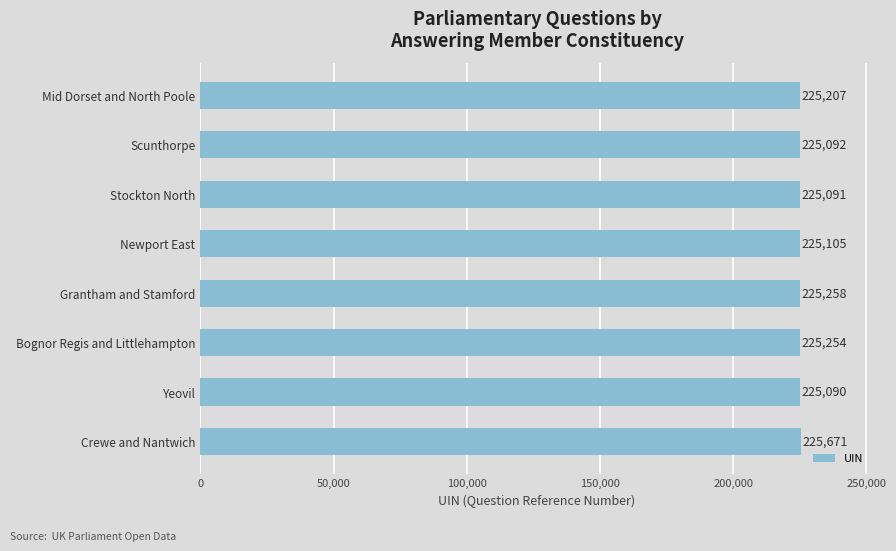

What is the minimum value shown in the chart?

225090